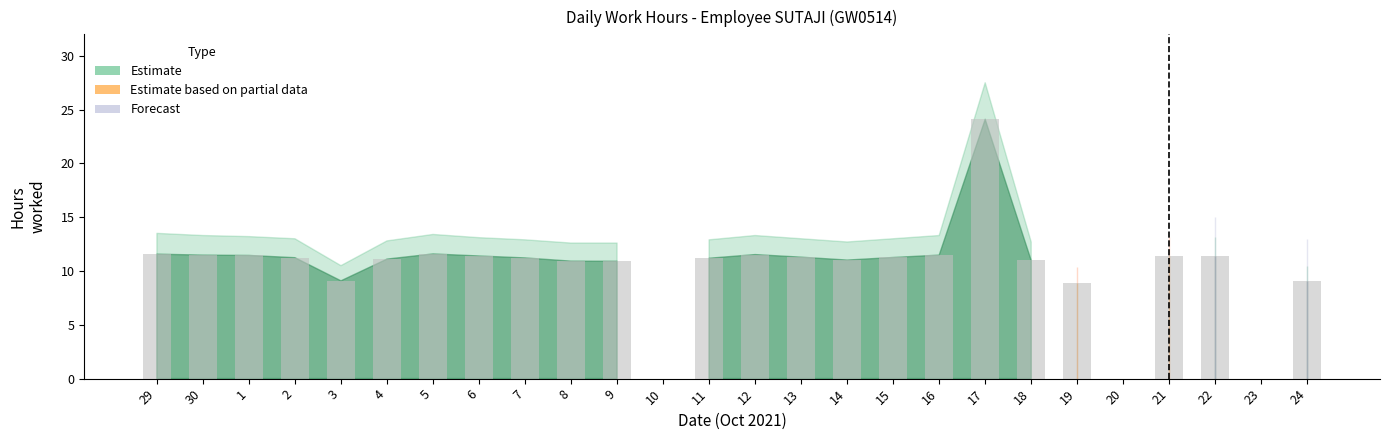

Approximately how many times larger is the value at 14 compared to 22?

1.0